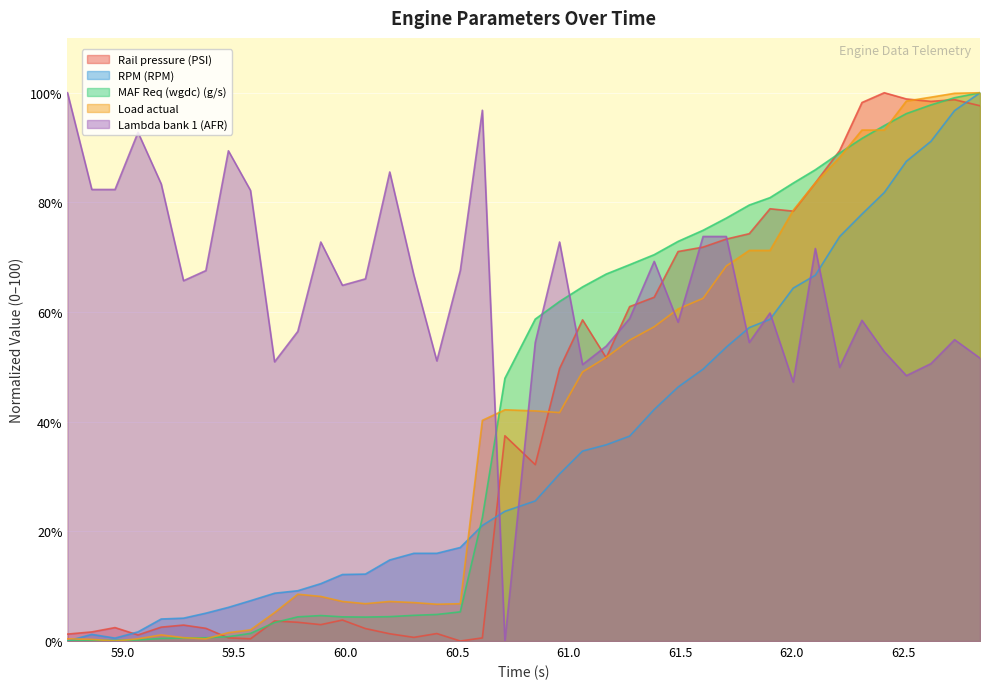

Rank the series by their maximum value, from lowest to highest.

Rail pressure (PSI), RPM (RPM), MAF Req (wgdc) (g/s), Load actual, Lambda bank 1 (AFR)